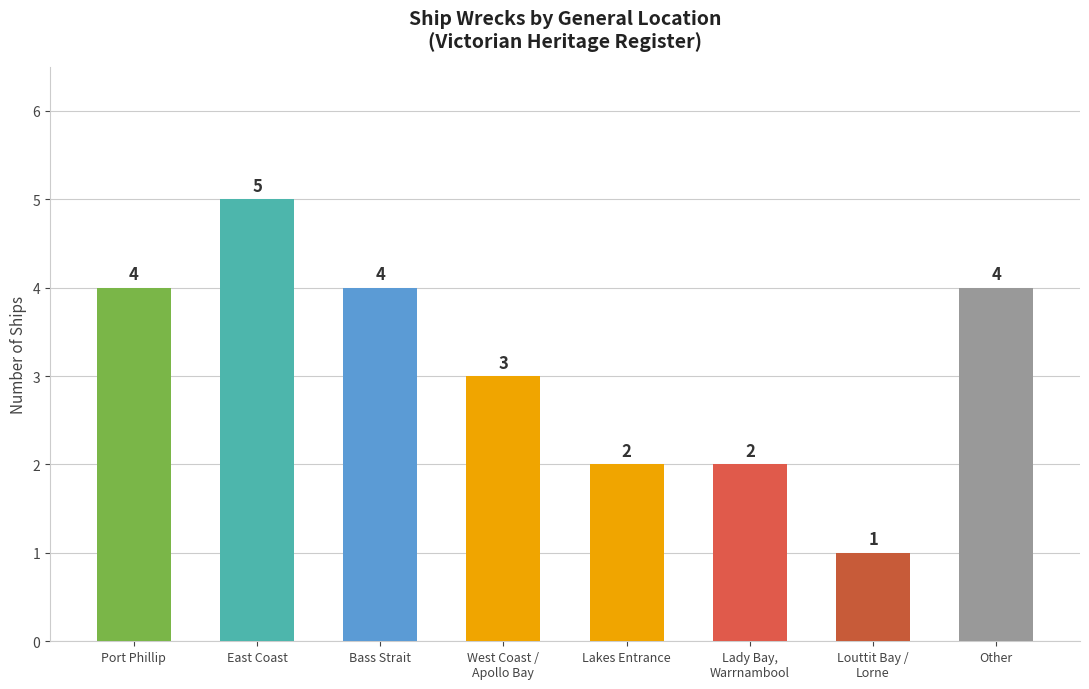

What is the smallest value displayed?

1